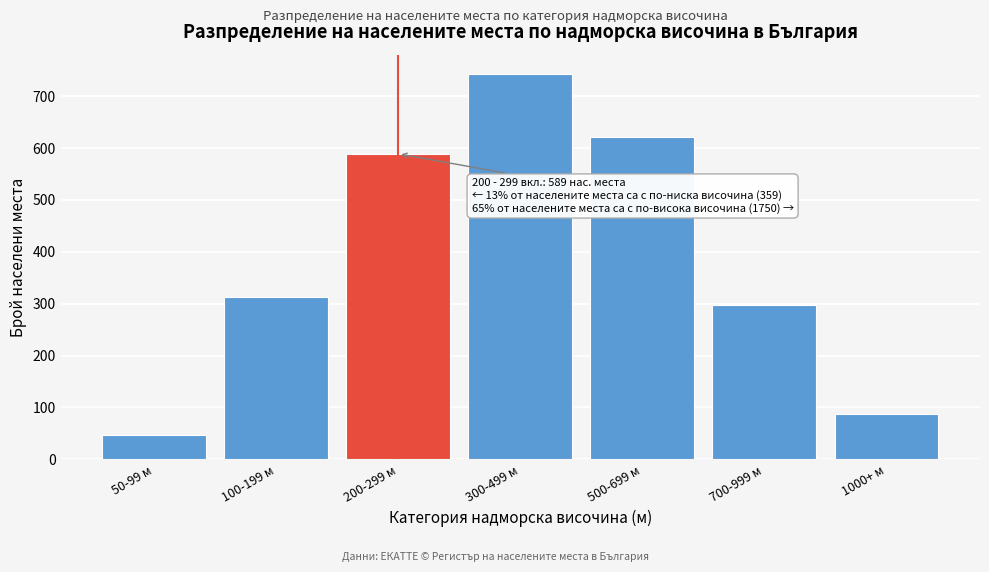

Reading left to right, list all the values displayed in this chart.

47	312	589	743	621	298	88